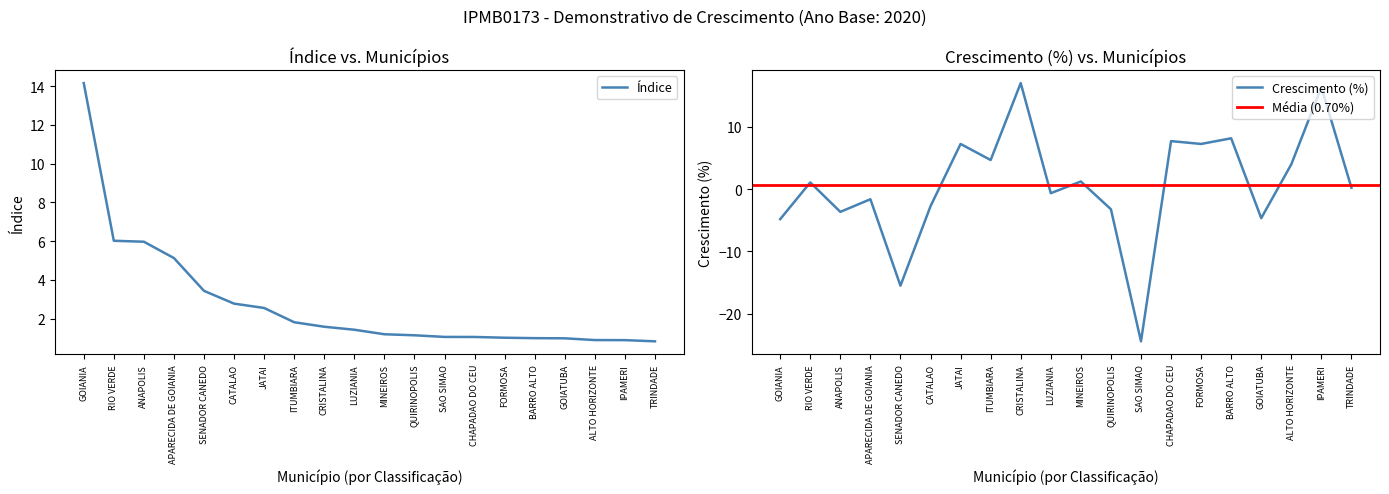

Reading right to left, transcribe all the data shown in this chart.

Índice: TRINDADE=0.8	IPAMERI=0.9	ALTO HORIZONTE=0.9	GOIATUBA=1.0	BARRO ALTO=1.0	FORMOSA=1.0	CHAPADAO DO CEU=1.0	SAO SIMAO=1.0	QUIRINOPOLIS=1.1	MINEIROS=1.2	LUZIANIA=1.4	CRISTALINA=1.6	ITUMBIARA=1.8	JATAI=2.5	CATALAO=2.8	SENADOR CANEDO=3.4	APARECIDA DE GOIANIA=5.1	ANAPOLIS=6.0	RIO VERDE=6.0	GOIANIA=14.2
Crescimento (%): TRINDADE=0.2	IPAMERI=16.4	ALTO HORIZONTE=4.0	GOIATUBA=-4.7	BARRO ALTO=8.2	FORMOSA=7.3	CHAPADAO DO CEU=7.7	SAO SIMAO=-24.4	QUIRINOPOLIS=-3.2	MINEIROS=1.2	LUZIANIA=-0.6	CRISTALINA=17.1	ITUMBIARA=4.7	JATAI=7.3	CATALAO=-2.7	SENADOR CANEDO=-15.5	APARECIDA DE GOIANIA=-1.6	ANAPOLIS=-3.6	RIO VERDE=1.1	GOIANIA=-4.8